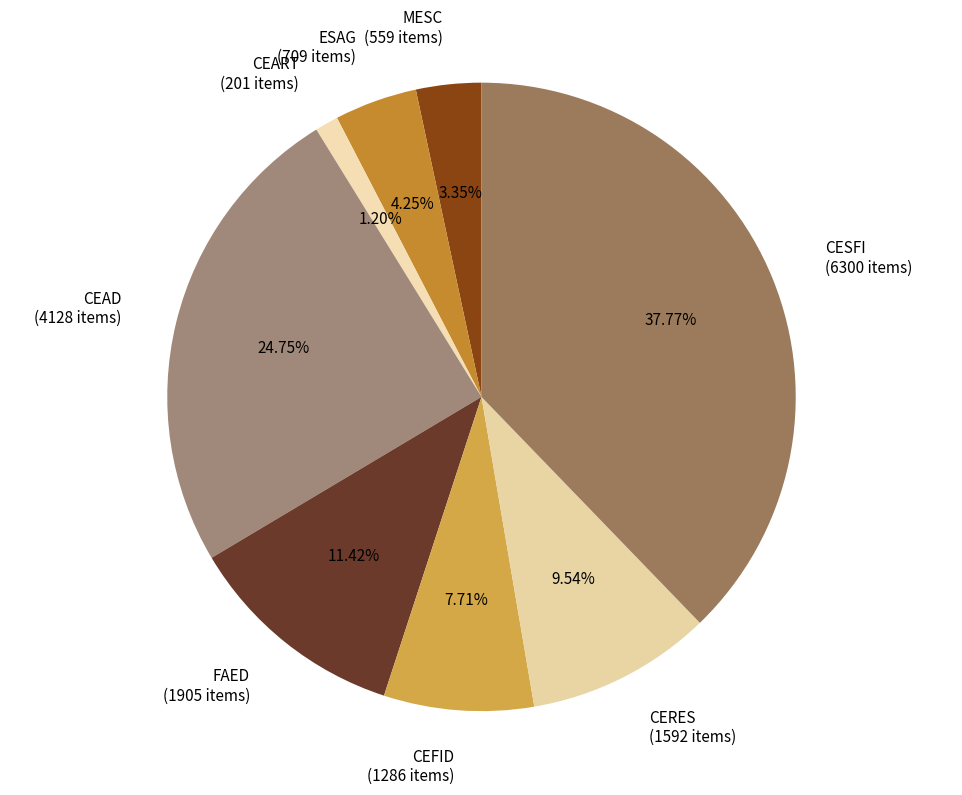

What is the ratio of the value at CEAD to the value at CERES?

2.6